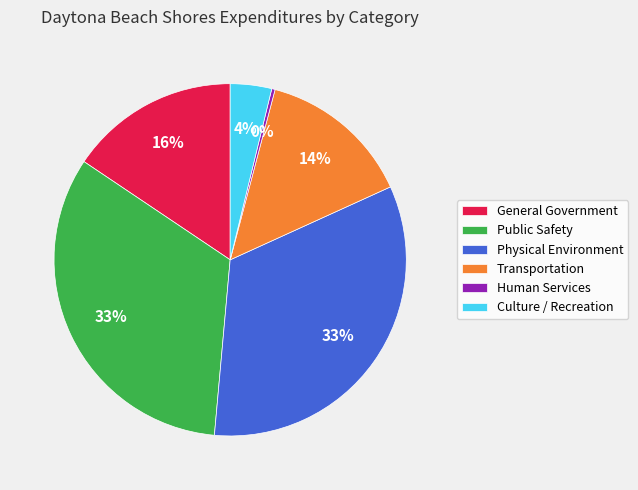

To the nearest percent, what portion does Physical Environment represent?

33%